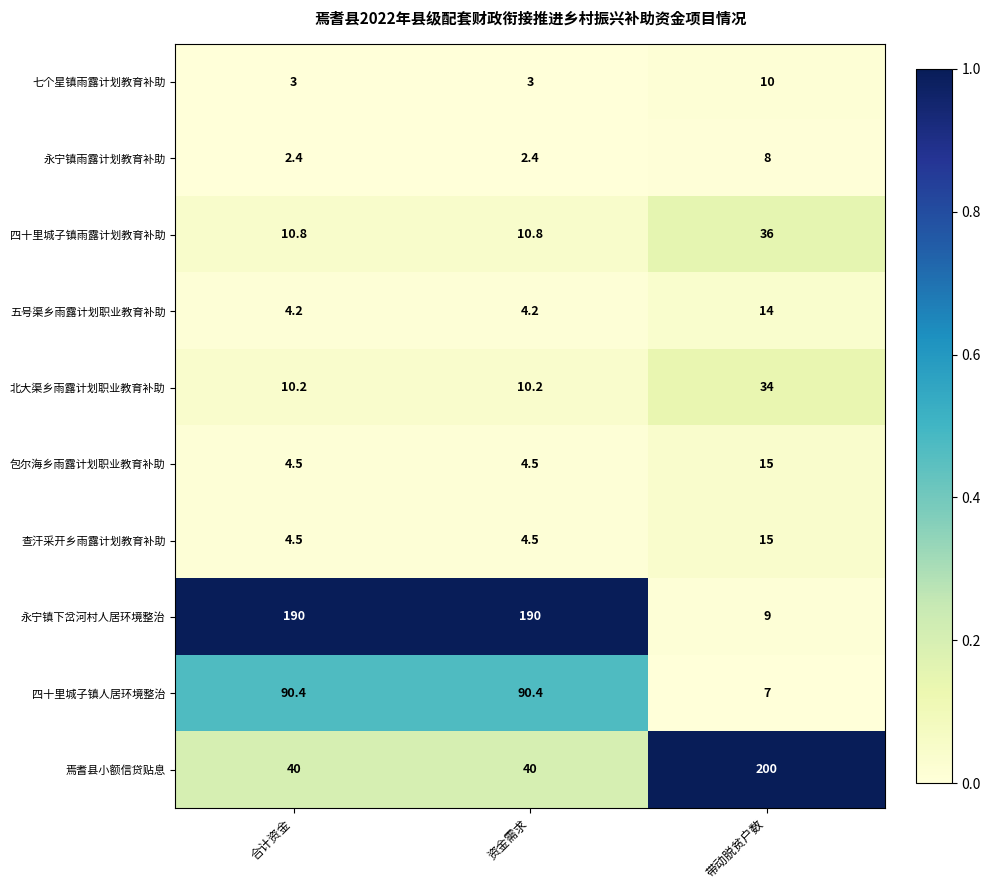

Is it true that 四十里城子镇人居环境整治 equals 90.4 at 资金需求?

True